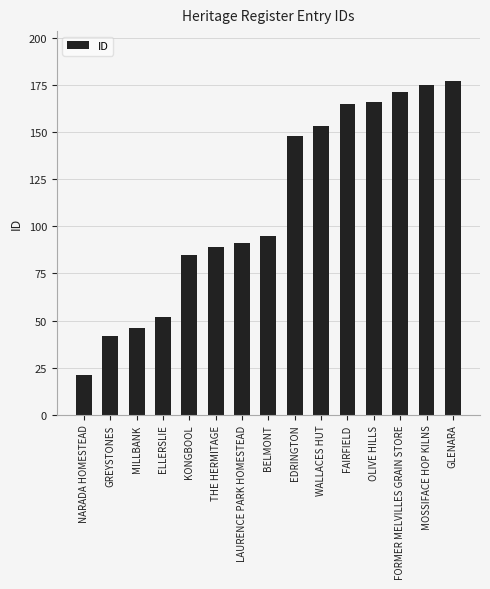

What value does the data have at FORMER MELVILLES GRAIN STORE?

171